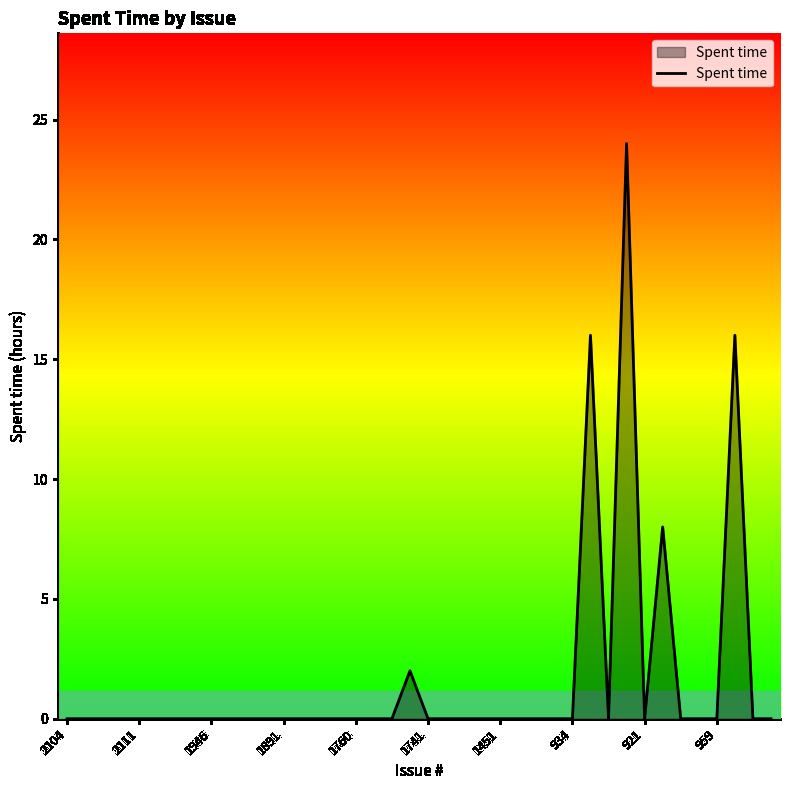

What is the maximum value shown in the chart?

24